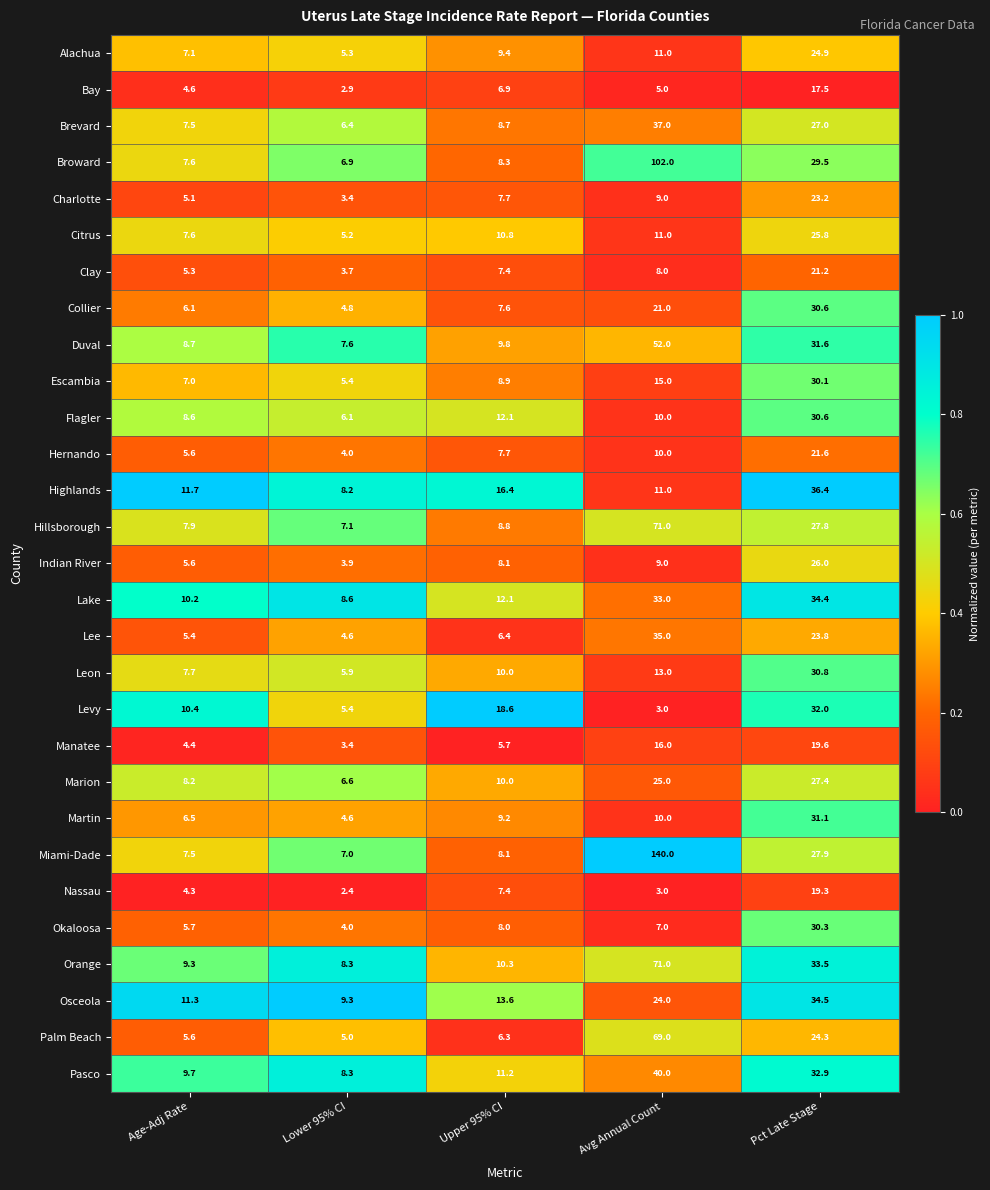

Which label corresponds to the smallest value in the chart?

Lower 95% CI